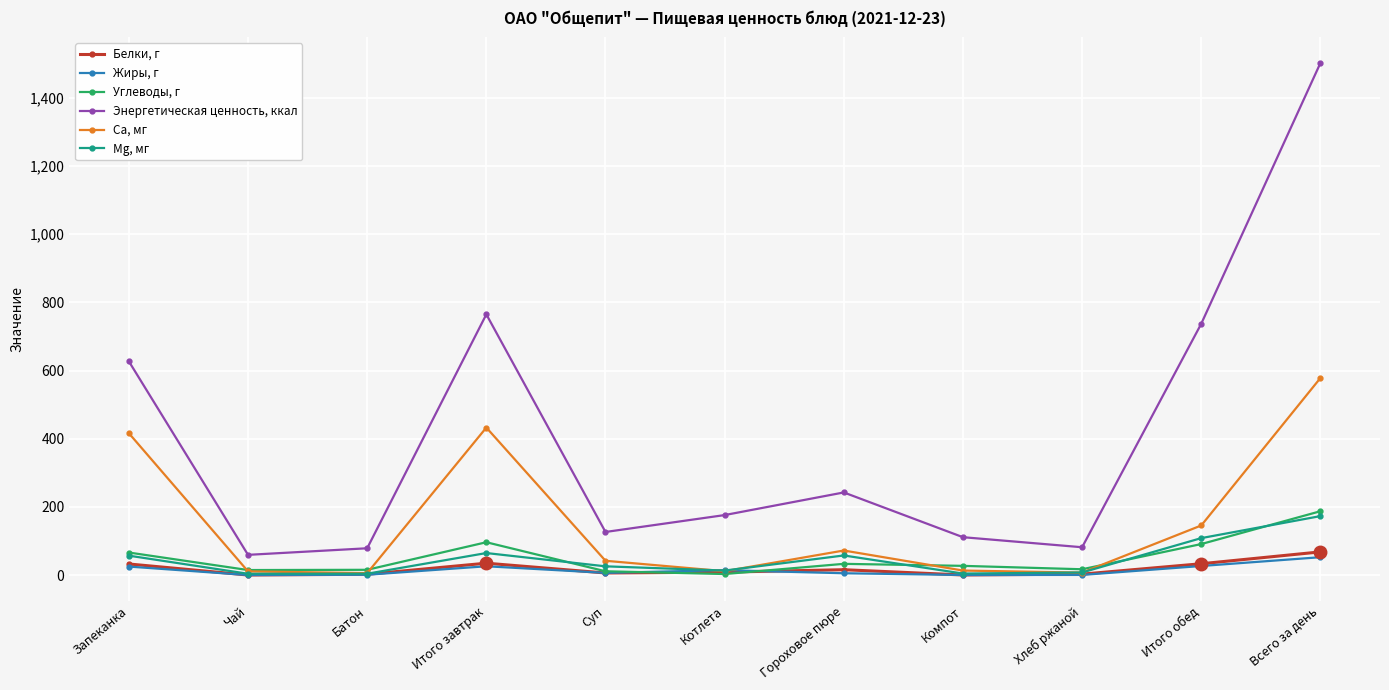

At how many categories does at least one series exceed 780?

1